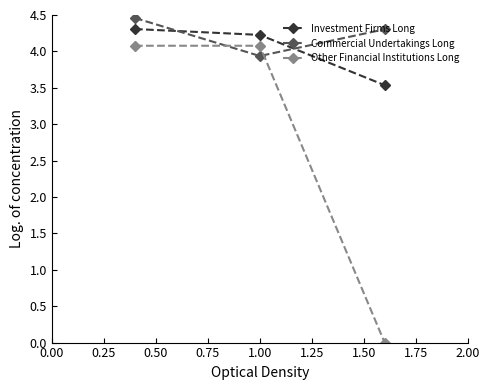

What is the difference between the maximum and minimum values in the Investment Firms Long series?

0.8